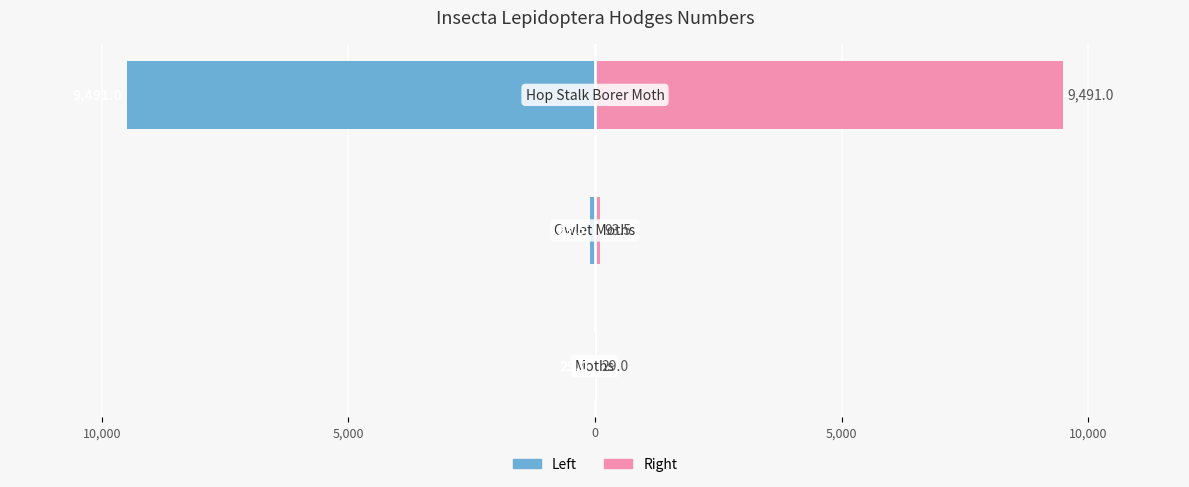

What is the lowest value of the Hodges (Left) series?

-9491.0